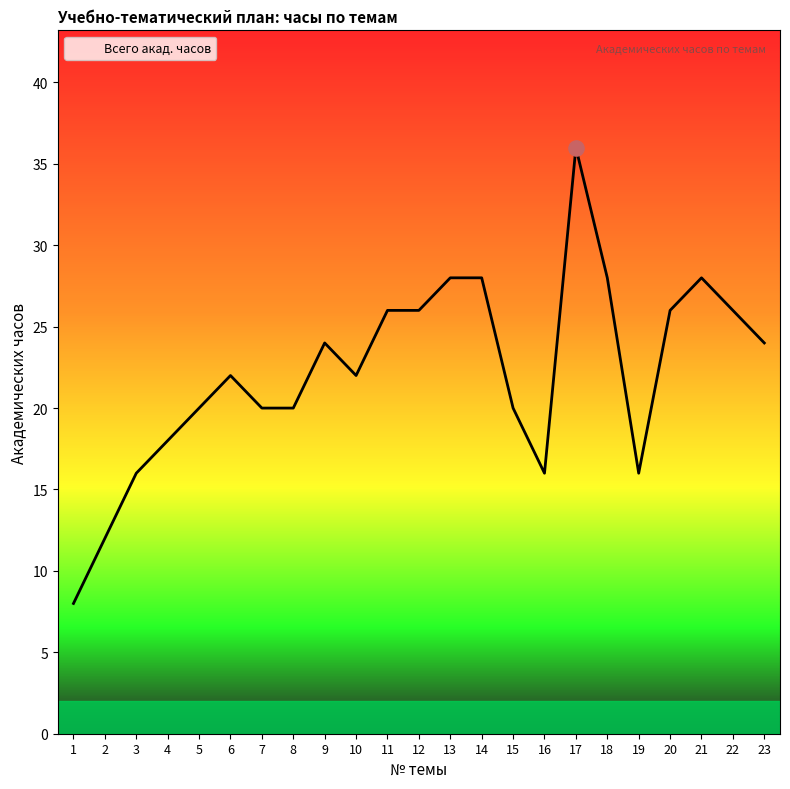

What is the ratio of the value at 2 to the value at 6?

0.5